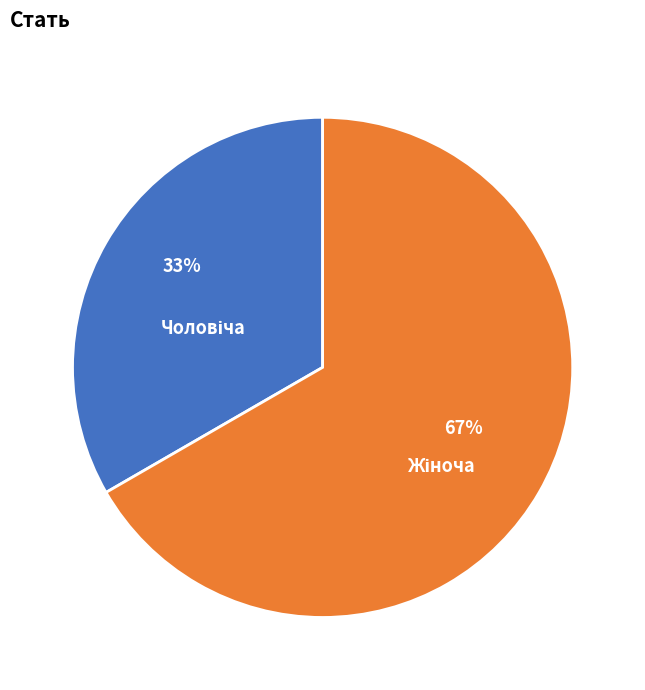

To the nearest percent, what is the average slice percentage?

50%